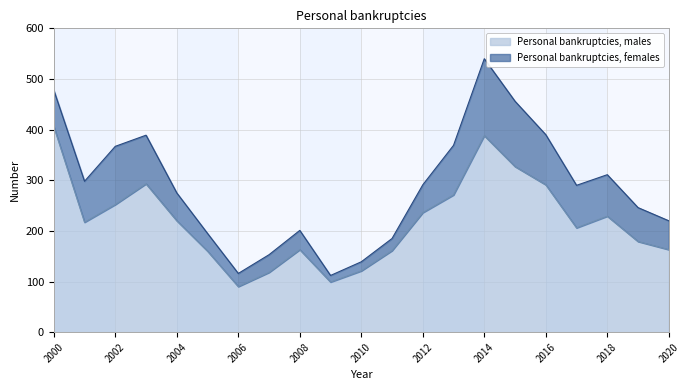

True or false: the data has more than 2 interior local peaks.

True